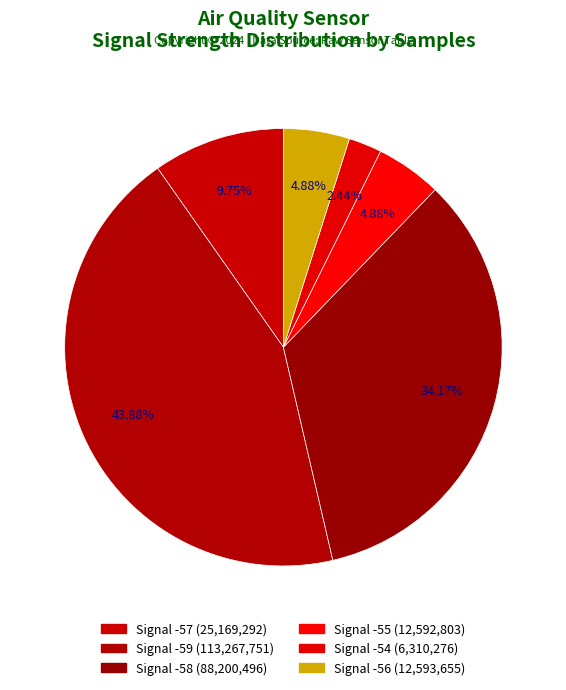

How many segments does this pie chart have?

6